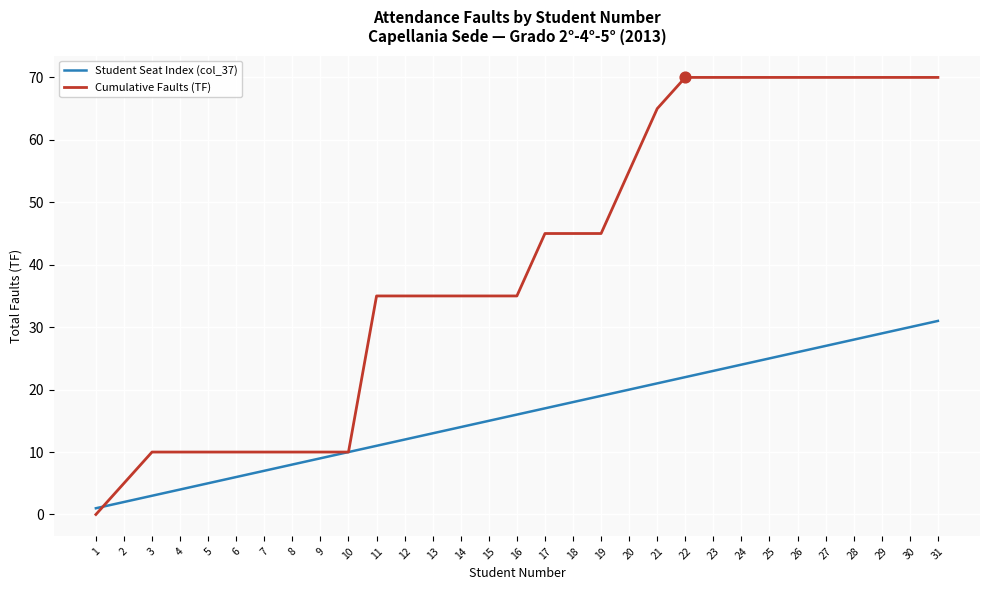

Is the value of Student Seat Index (col_37) at 10 greater than the value of Cumulative Faults (TF) at 14?

No